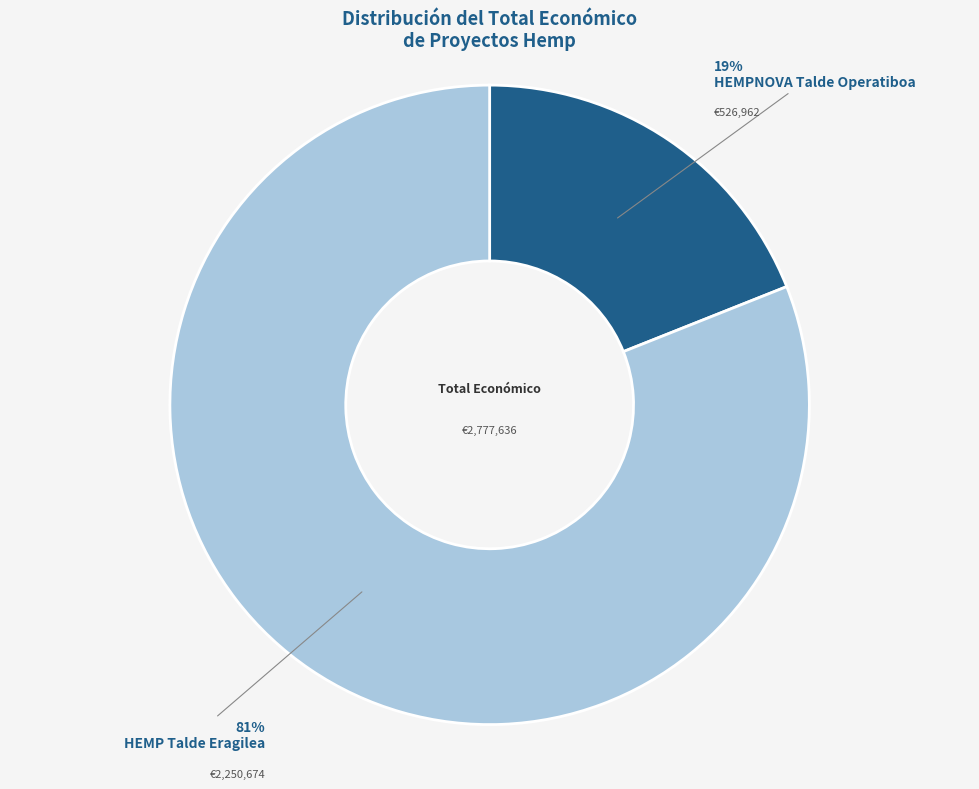

To the nearest percent, what is the difference between the largest and smallest slice percentages?

62%